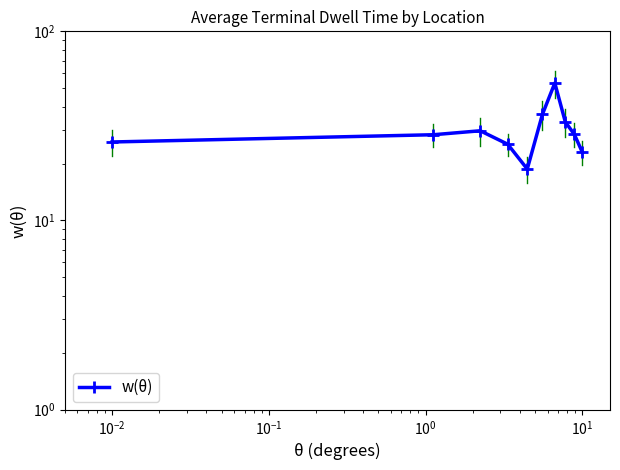

Does the chart have visible grid lines?

No